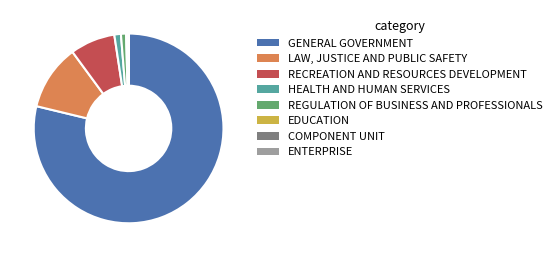

Is it true that EDUCATION is 0% of the pie?

True